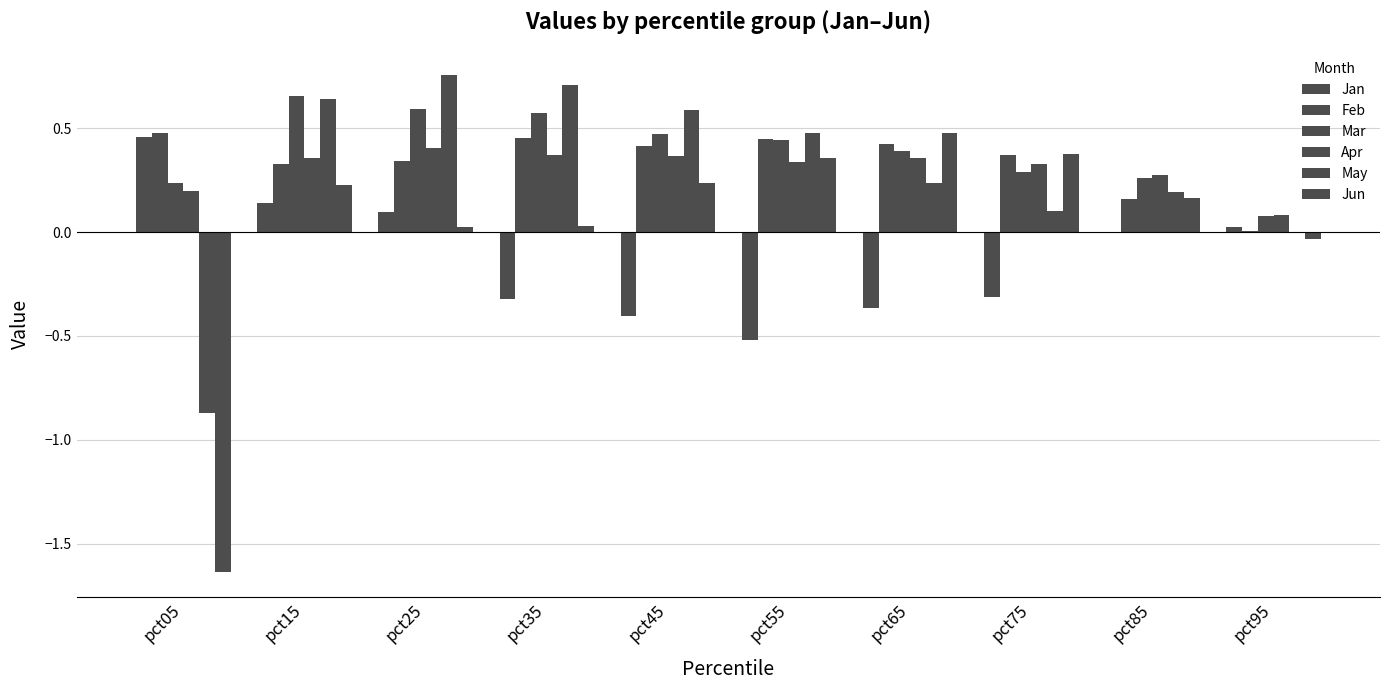

What is the value of the Jun bar at the 8th from the left?

0.4